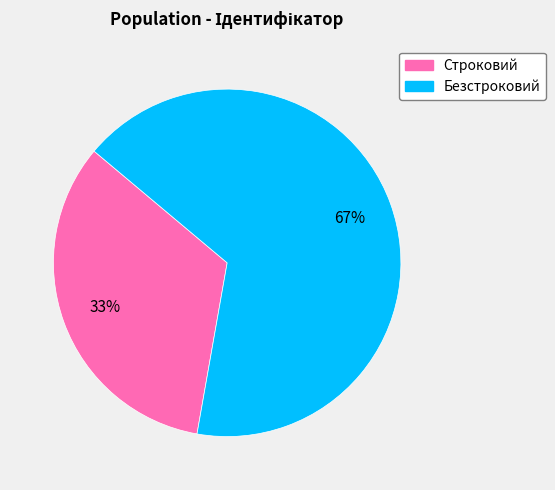

True or false: Безстроковий accounts for 67% of the total.

True